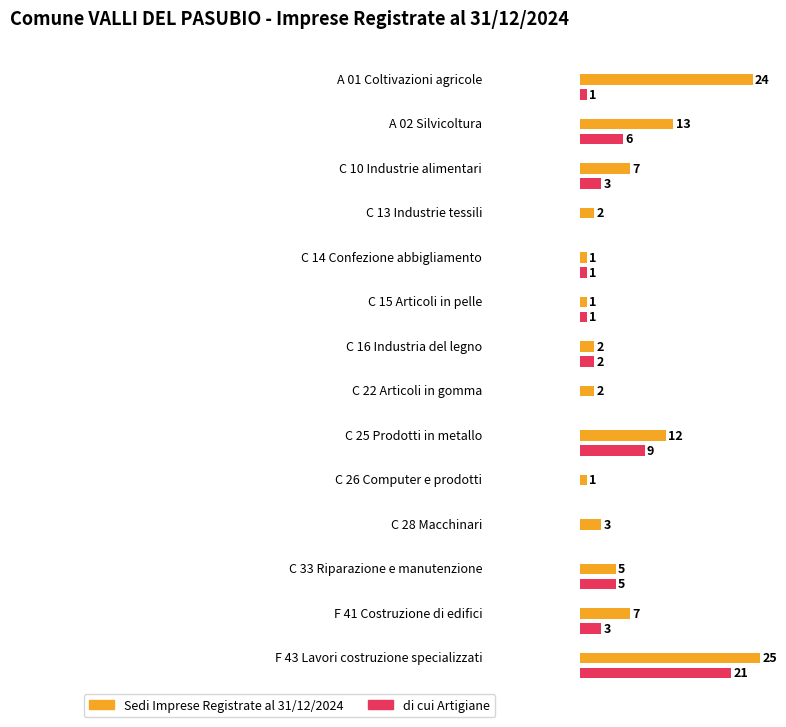

What is the total value across all series at C 10 Industrie alimentari?

10